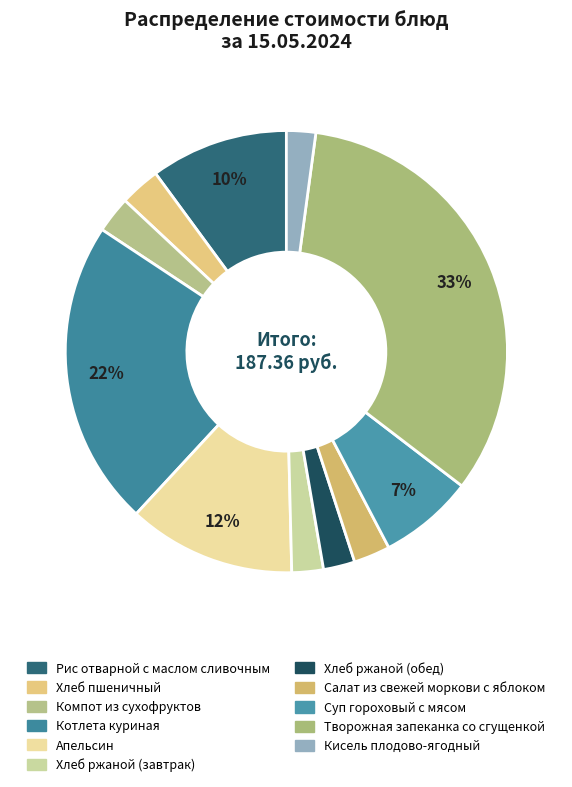

What is the change in value from Хлеб ржаной (завтрак) to Суп гороховый с мясом?

+8.7